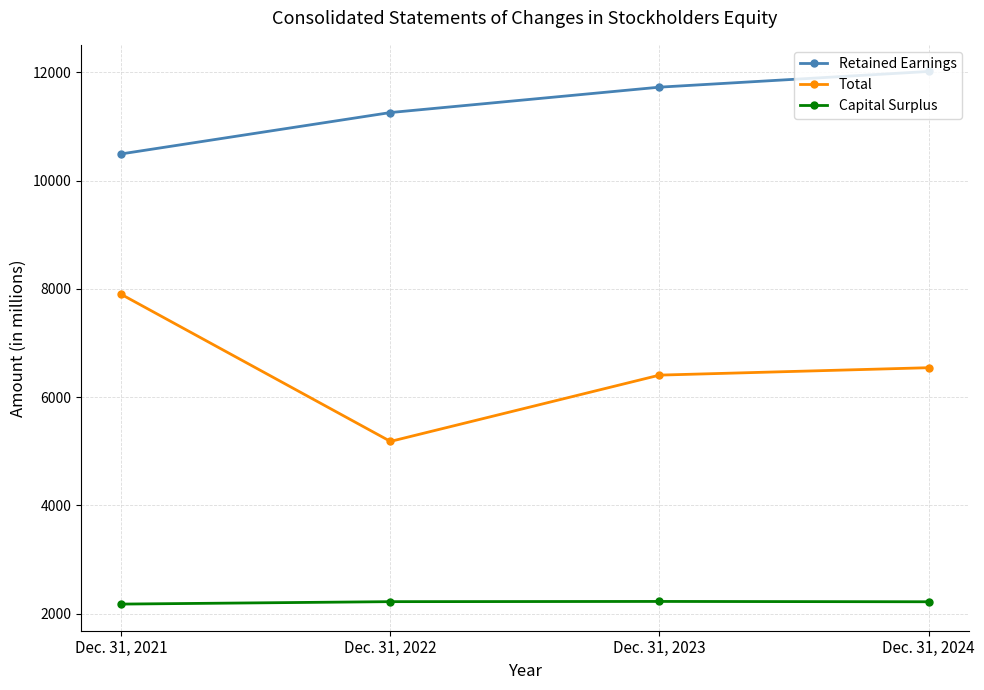

Does the chart display data point markers on the line(s)?

Yes